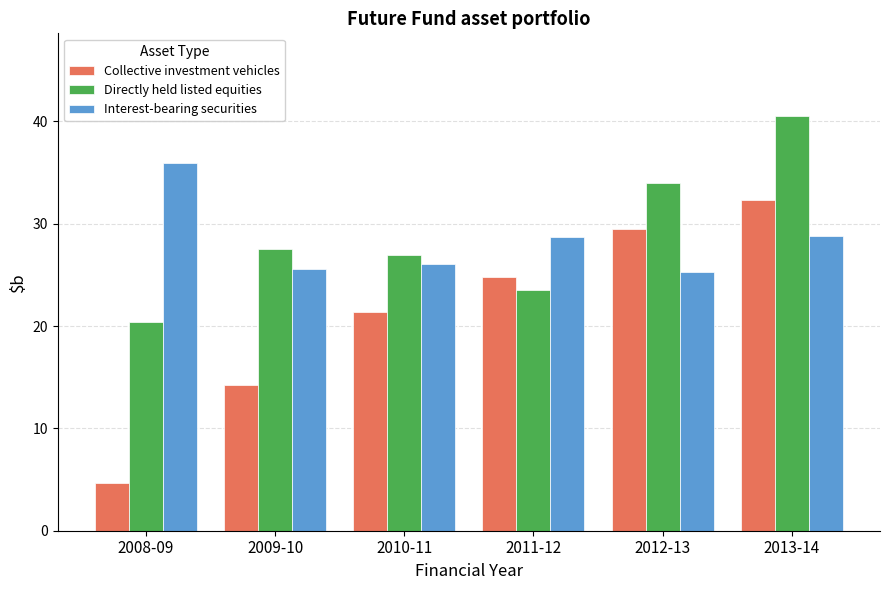

What is the total value across all series at 2011-12?

77.0